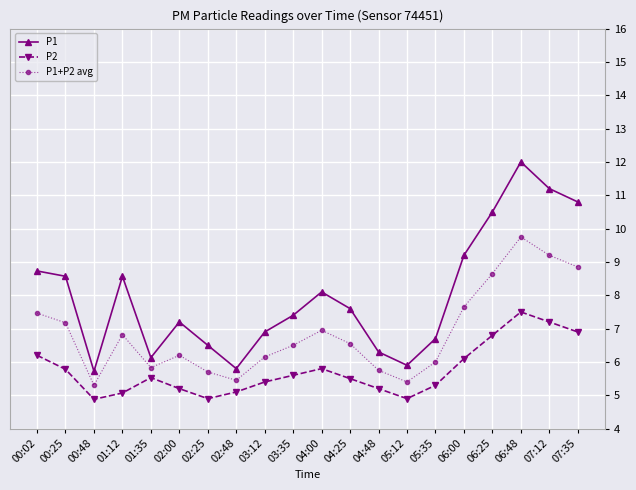

How many values in the P2 series exceed 5?

17